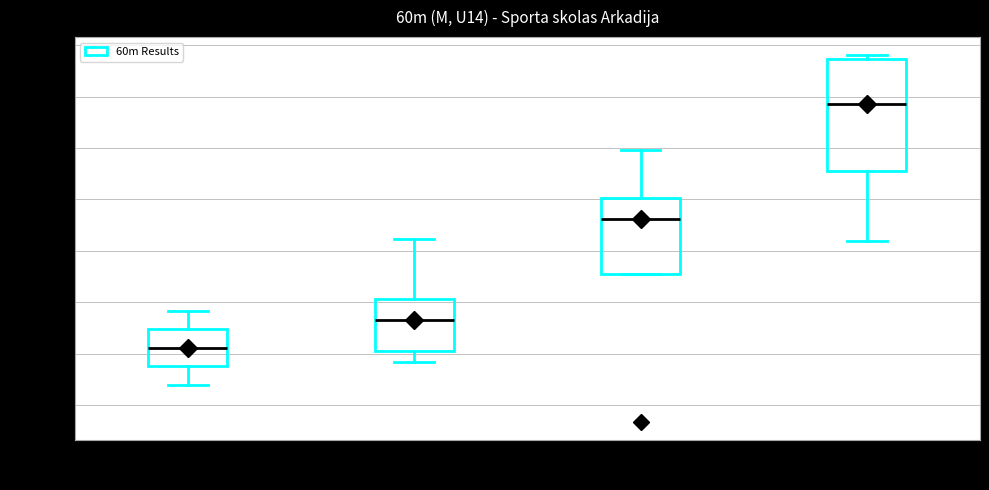

Comparing the boxes themselves (not the whiskers), which one is the tallest?

Rujienas SS